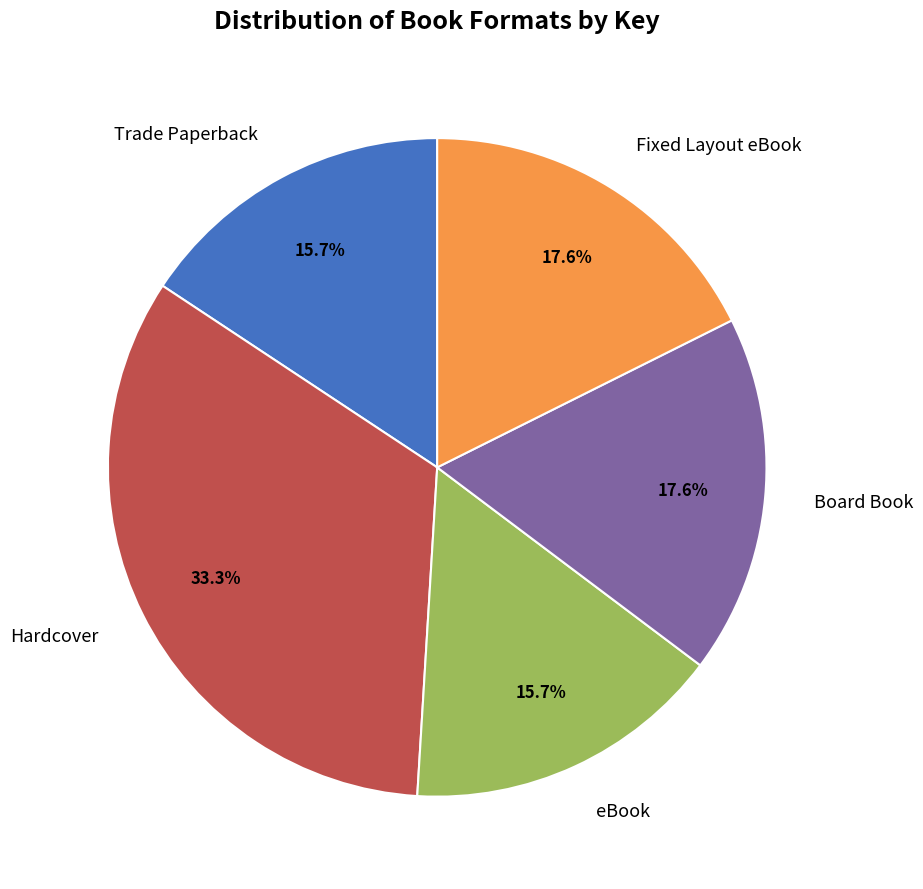

Does any single category account for the majority?

No